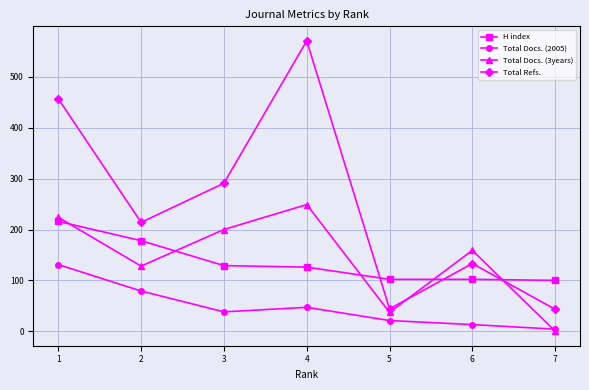

What is the value of the Total Docs. (3years) point at the 4th from the left?

249